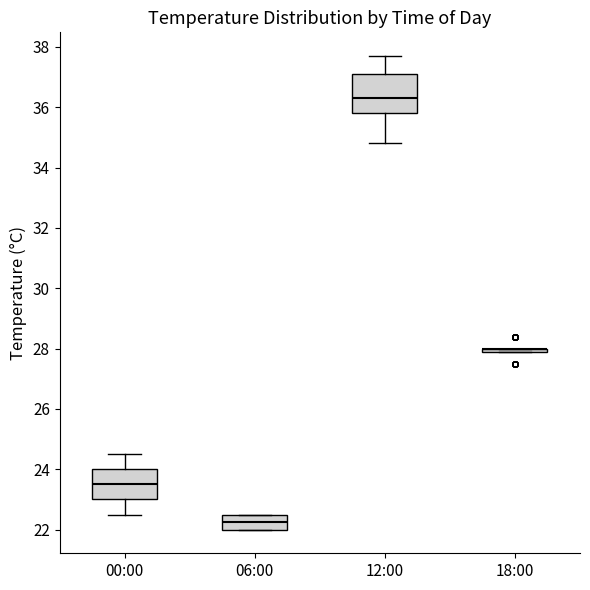

Reading left to right, read every box against the y-axis: the position of its median line, the range the box covers, and the ends of its whiskers. The values are not printed on the chart, so give them approximately, as read against the axis.

00:00: median 23.6, box 23.0 to 24.0, whiskers 22.6 to 24.6
06:00: median 22.2, box 22.0 to 22.6, whiskers 22.0 to 22.6
12:00: median 36.4, box 35.8 to 37.2, whiskers 34.8 to 37.8
18:00: box collapsed to a line at 28.0, whiskers 28.0 to 28.0